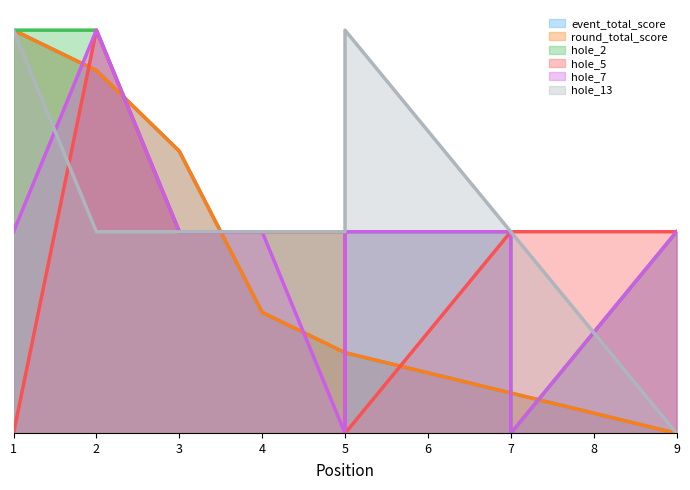

Rank the series by their maximum value, from lowest to highest.

event_total_score, round_total_score, hole_2, hole_5, hole_7, hole_13